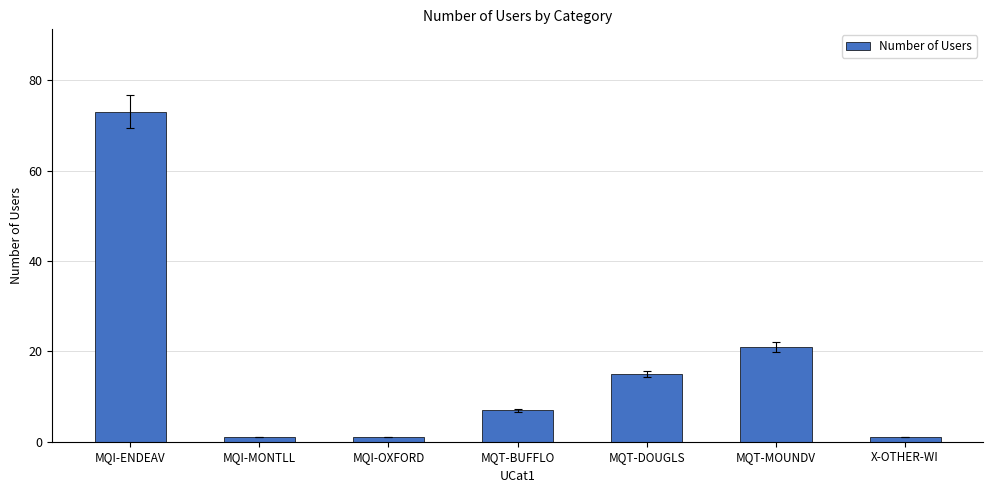

What is the average value?

17